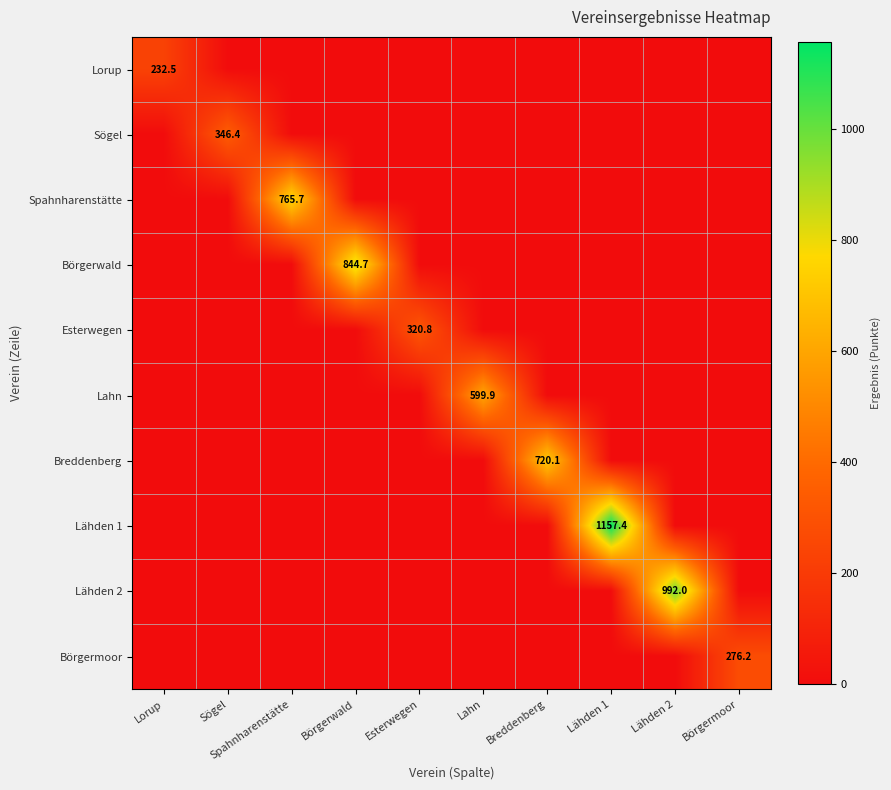

At which label is Spahnharenstätte closest to 382?

Lorup